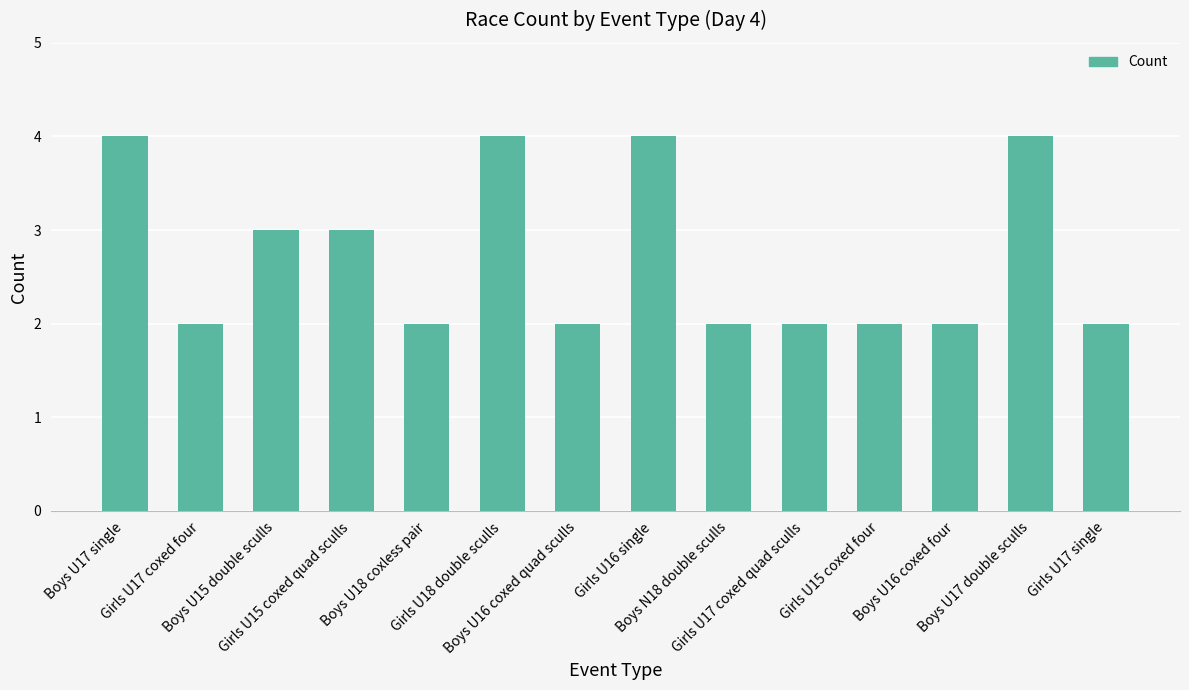

What is the label of the 4th bar from the left?

Girls U15 coxed quad sculls